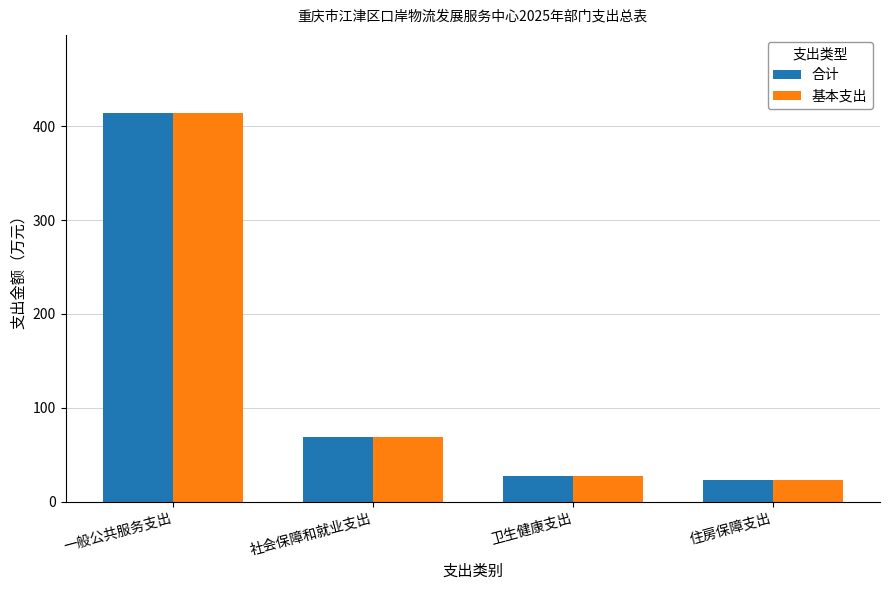

Where does the 合计 series first go above 68?

一般公共服务支出